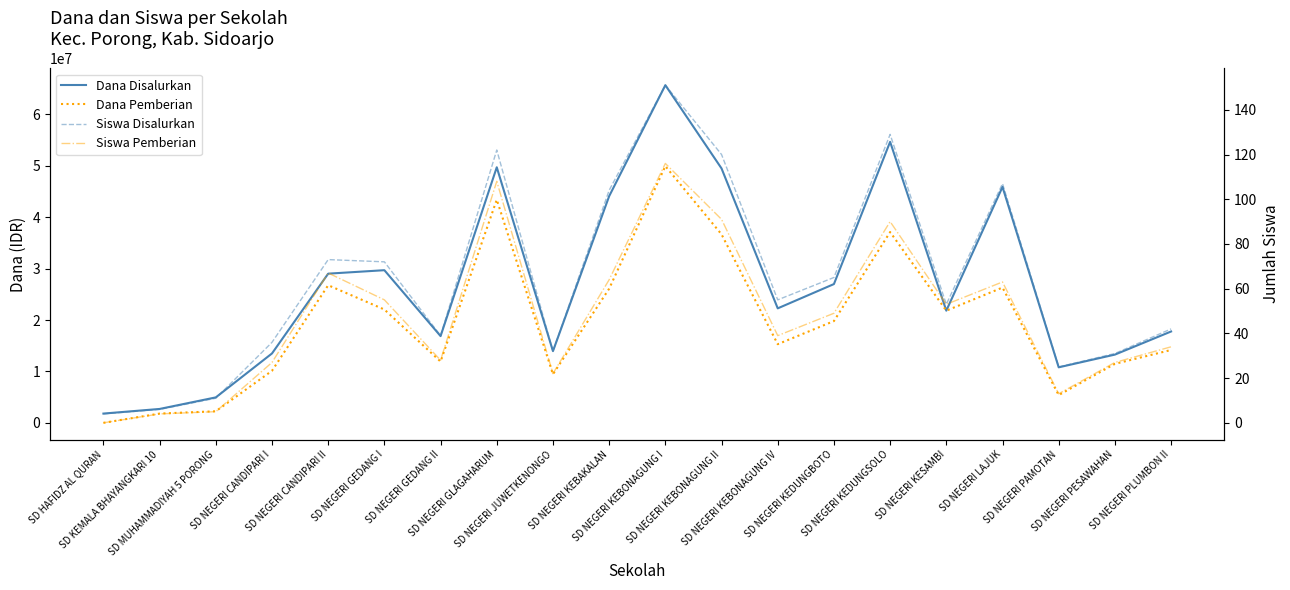

Reading left to right, transcribe all the data shown in this chart.

Dana Disalurkan: 1800000	2700000	4950000	13500000	29025000	29700000	16875000	49725000	13950000	44100000	65700000	49500000	22275000	27000000	54675000	21825000	45900000	10800000	13275000	17775000
Dana Pemberian: 0	1800000	2250000	10125000	26775000	22050000	11925000	43425000	9450000	26100000	49950000	36675000	15300000	19800000	37125000	21825000	26325000	5400000	11475000	14175000
Siswa Disalurkan: 4	6	11	36	73	72	39	122	32	104	151	120	55	65	129	53	107	25	31	42
Siswa Pemberian: 0	4	5	27	67	55	28	108	22	64	116	91	39	49	90	53	63	13	27	34